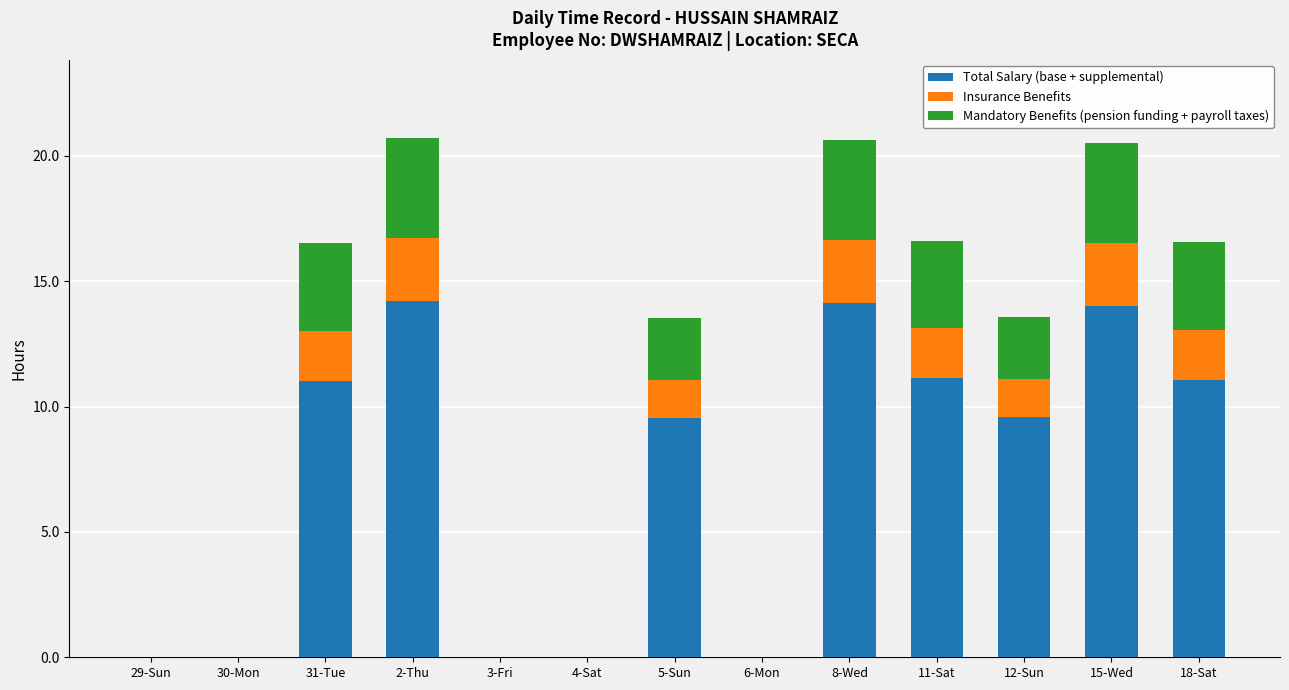

Are the bars horizontal?

No